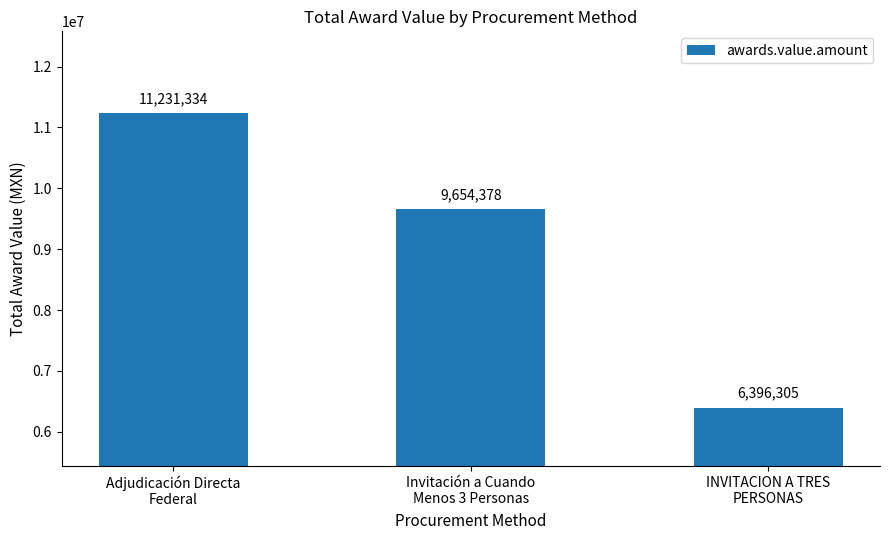

What position from the left is INVITACION A TRES
PERSONAS?

3